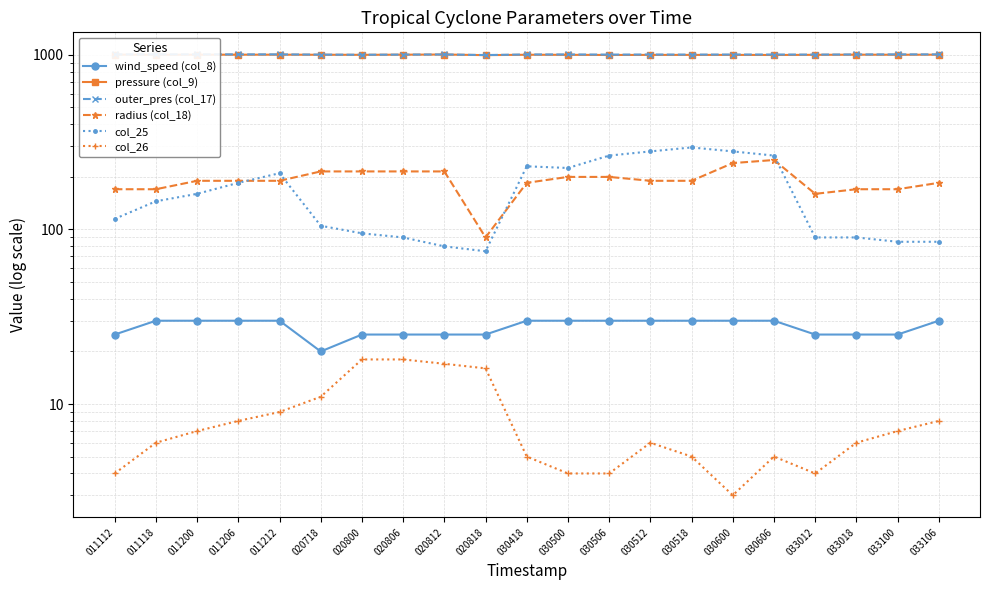

Reading right to left, what are all the values shown in this chart?

wind_speed (col_8): 30	25	25	25	30	30	30	30	30	30	30	25	25	25	25	20	30	30	30	30	25
pressure (col_9): 1003	1002	1003	1001	999	1000	1000	1000	999	1001	1002	997	1005	1003	1001	1002	1003	1003	1003	1002	1004
outer_pres (col_17): 1007	1007	1006	1004	1005	1005	1004	1005	1004	1006	1006	998	1006	1004	1002	1004	1007	1007	1007	1007	1007
radius (col_18): 185	170	170	160	250	240	190	190	200	200	185	90	215	215	215	215	190	190	190	170	170
col_25: 85	85	90	90	265	280	295	280	265	225	230	75	80	90	95	105	210	185	160	145	115
col_26: 8	7	6	4	5	3	5	6	4	4	5	16	17	18	18	11	9	8	7	6	4